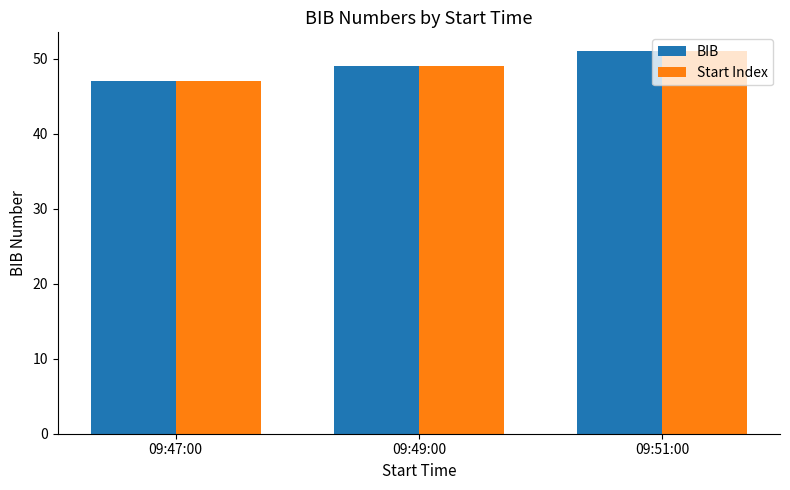

At which category is the sum across all series the highest?

09:51:00